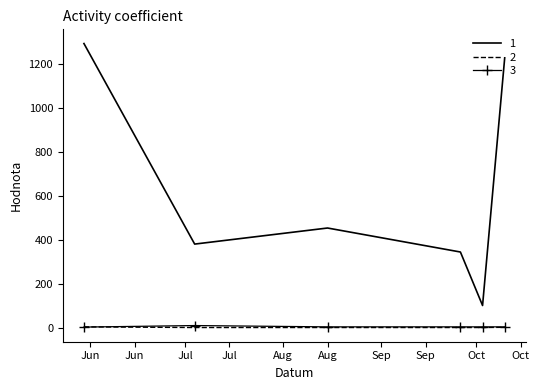

What is the greatest value displayed?

1291